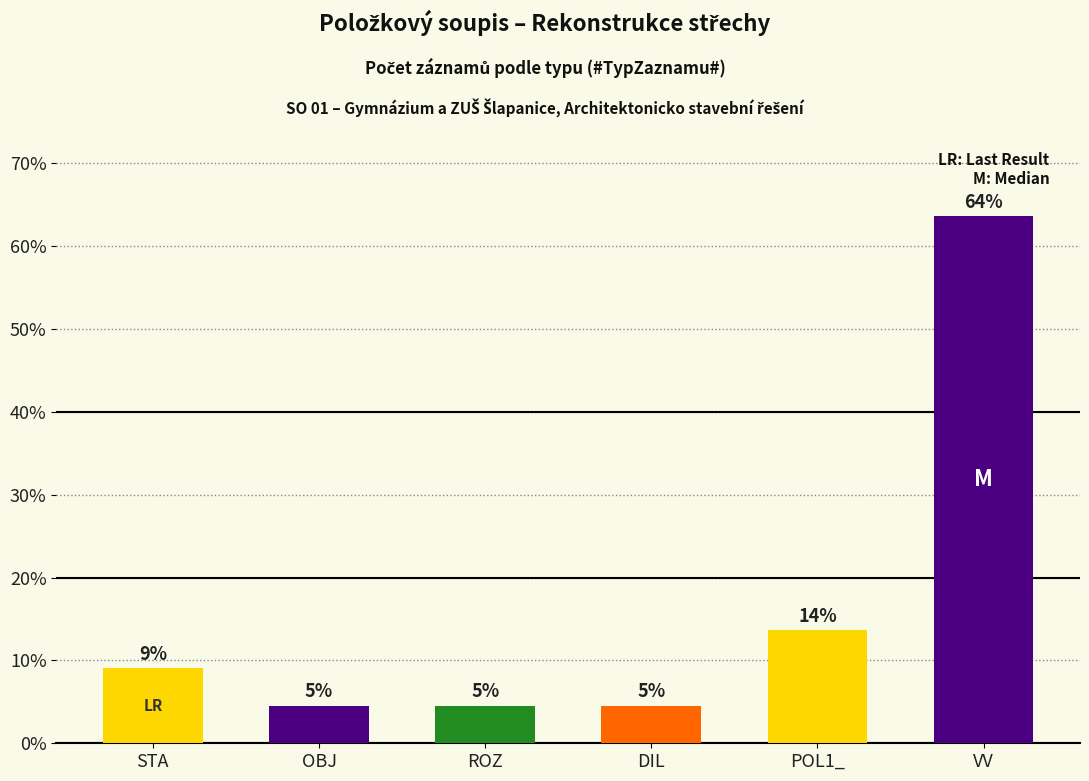

Does the chart contain any negative values?

No